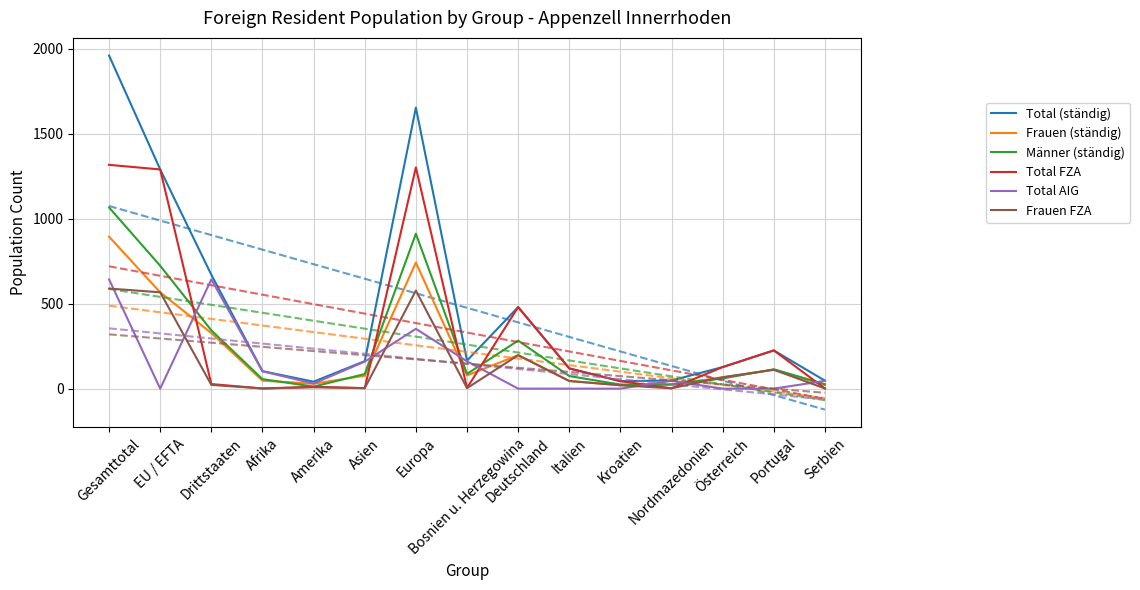

What is the difference between the Frauen (ständig) values at Deutschland and EU / EFTA?

370